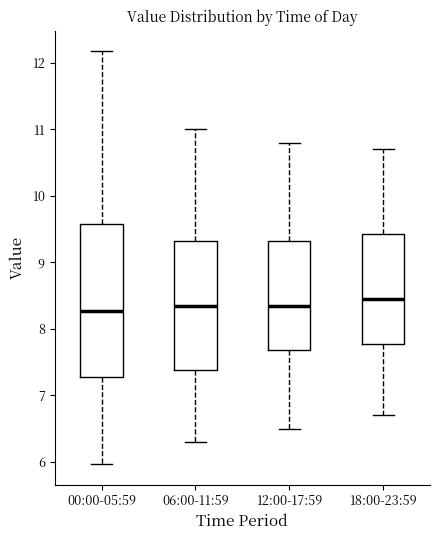

Reading left to right, read every box against the y-axis: the position of its median line, the range the box covers, and the ends of its whiskers. The values are not printed on the chart, so give them approximately, as read against the axis.

00:00-05:59: median 8.3, box 7.3 to 9.6, whiskers 6.0 to 12.2
06:00-11:59: median 8.4, box 7.4 to 9.3, whiskers 6.3 to 11.0
12:00-17:59: median 8.4, box 7.7 to 9.3, whiskers 6.5 to 10.8
18:00-23:59: median 8.5, box 7.8 to 9.4, whiskers 6.7 to 10.7